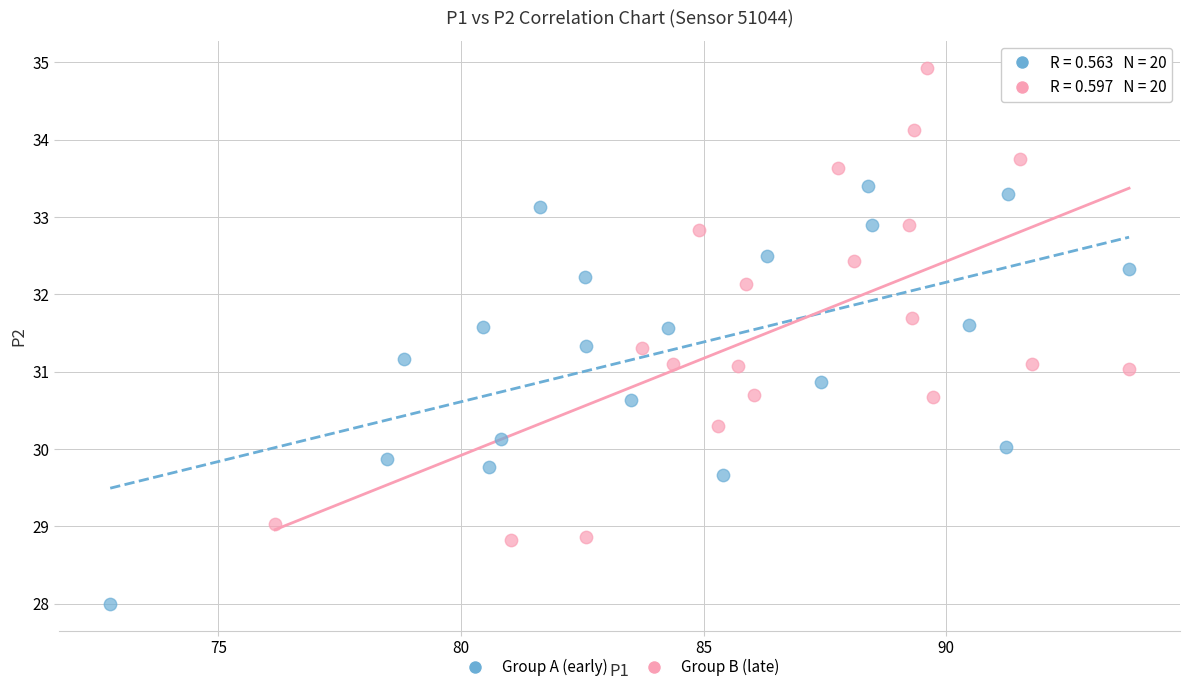

Which series contains the highest Y value?

Group B (late)